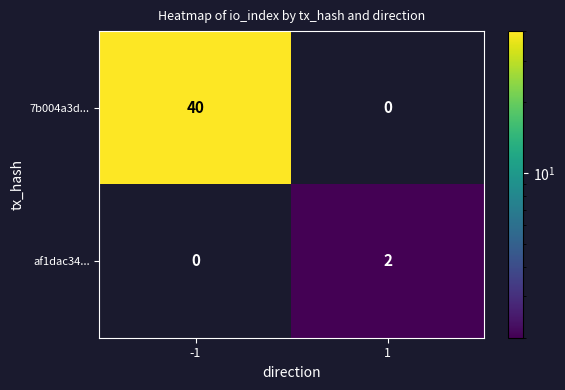

Reading left to right, list all the values displayed in this chart.

7b004a3d...: -1=40	1=0
af1dac34...: -1=0	1=2